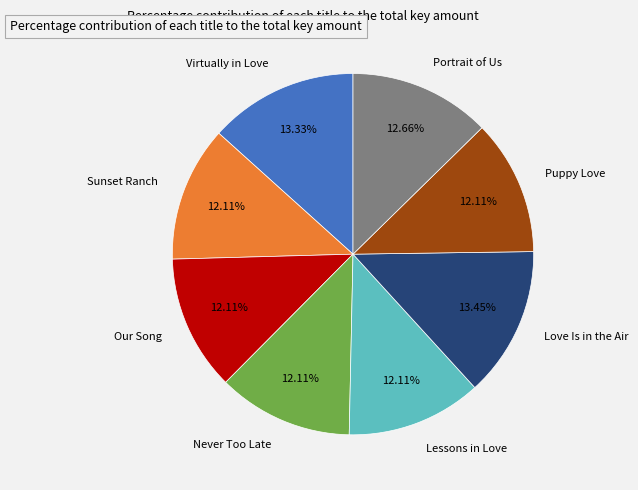

To the nearest percent, what is the difference between the Portrait of Us and Our Song slice percentages?

1%